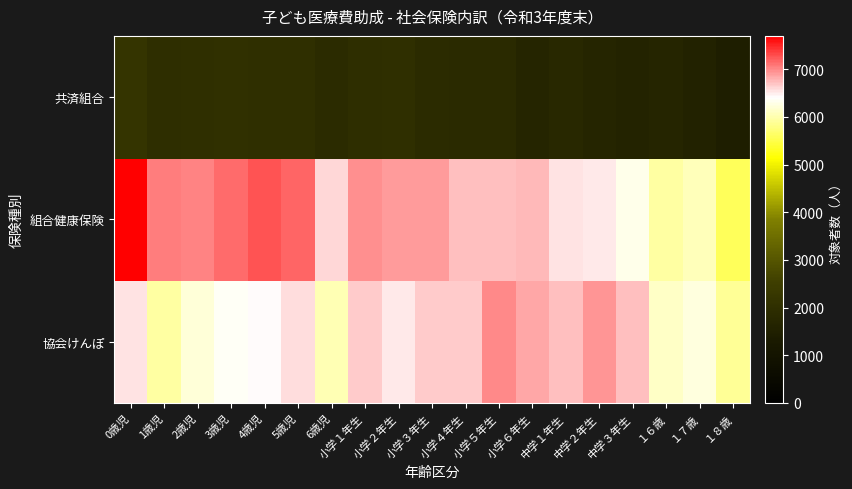

Which series has the largest range (max minus min)?

組合健康保険